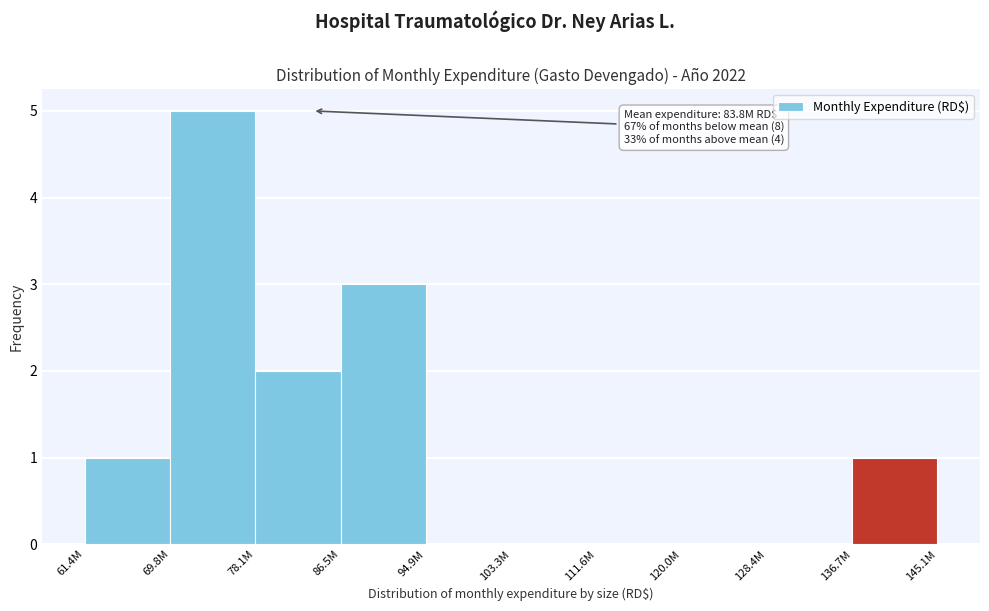

Reading left to right, what are all the values shown in this chart?

61.4M=1	69.8M=5	78.1M=2	86.5M=3	94.9M=0	103.3M=0	111.6M=0	120.0M=0	128.4M=0	145.1M=1